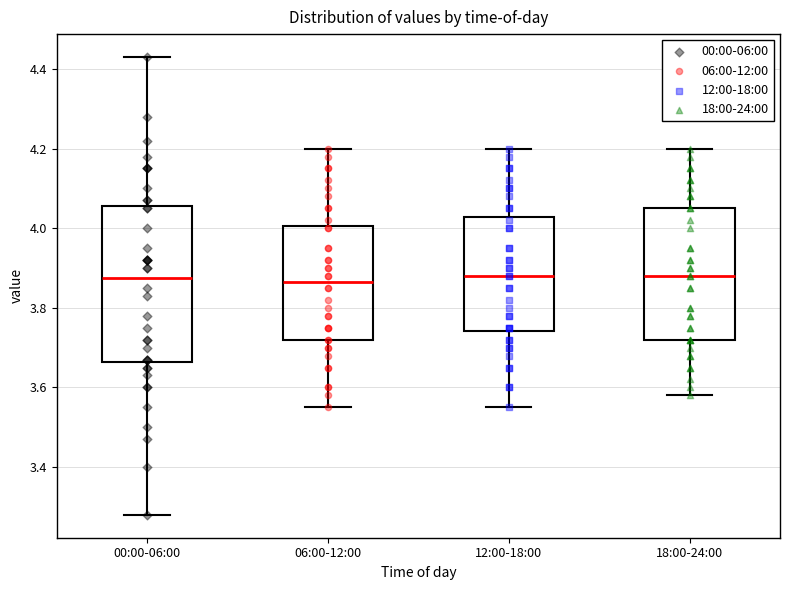

Reading left to right, read every box against the y-axis: the position of its median line, the range the box covers, and the ends of its whiskers. The values are not printed on the chart, so give them approximately, as read against the axis.

00:00-06:00: median 3.88, box 3.66 to 4.06, whiskers 3.28 to 4.44
06:00-12:00: median 3.86, box 3.72 to 4.00, whiskers 3.56 to 4.20
12:00-18:00: median 3.88, box 3.74 to 4.02, whiskers 3.56 to 4.20
18:00-24:00: median 3.88, box 3.72 to 4.06, whiskers 3.58 to 4.20